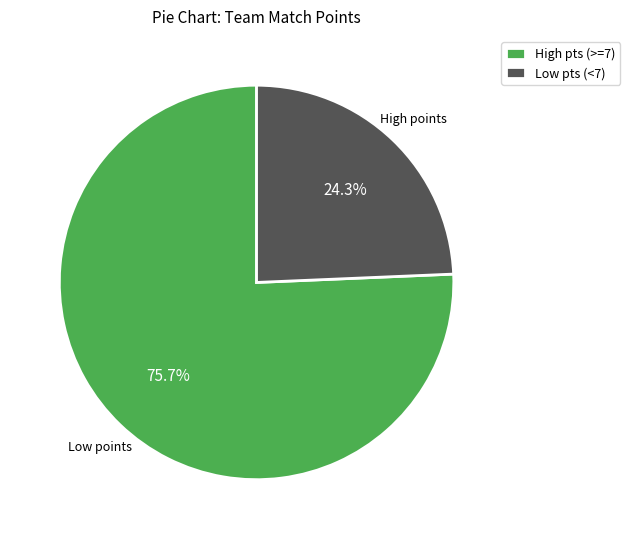

How many slices are in this pie chart?

2